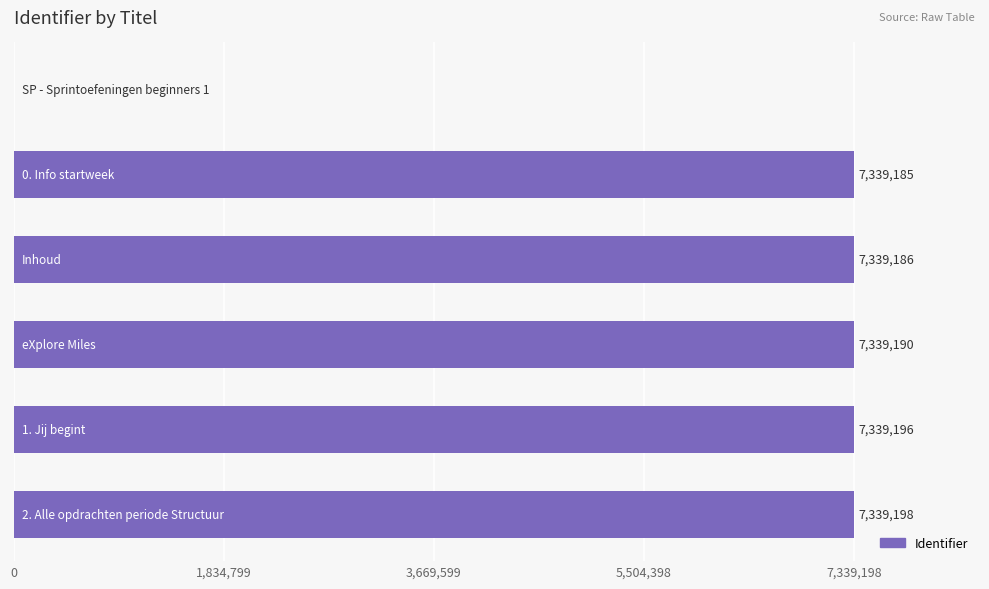

What is the sum of all values?

36695955